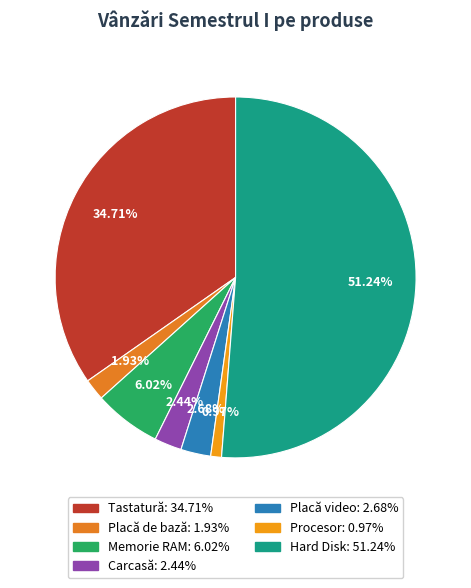

Which slice is the largest?

Hard Disk